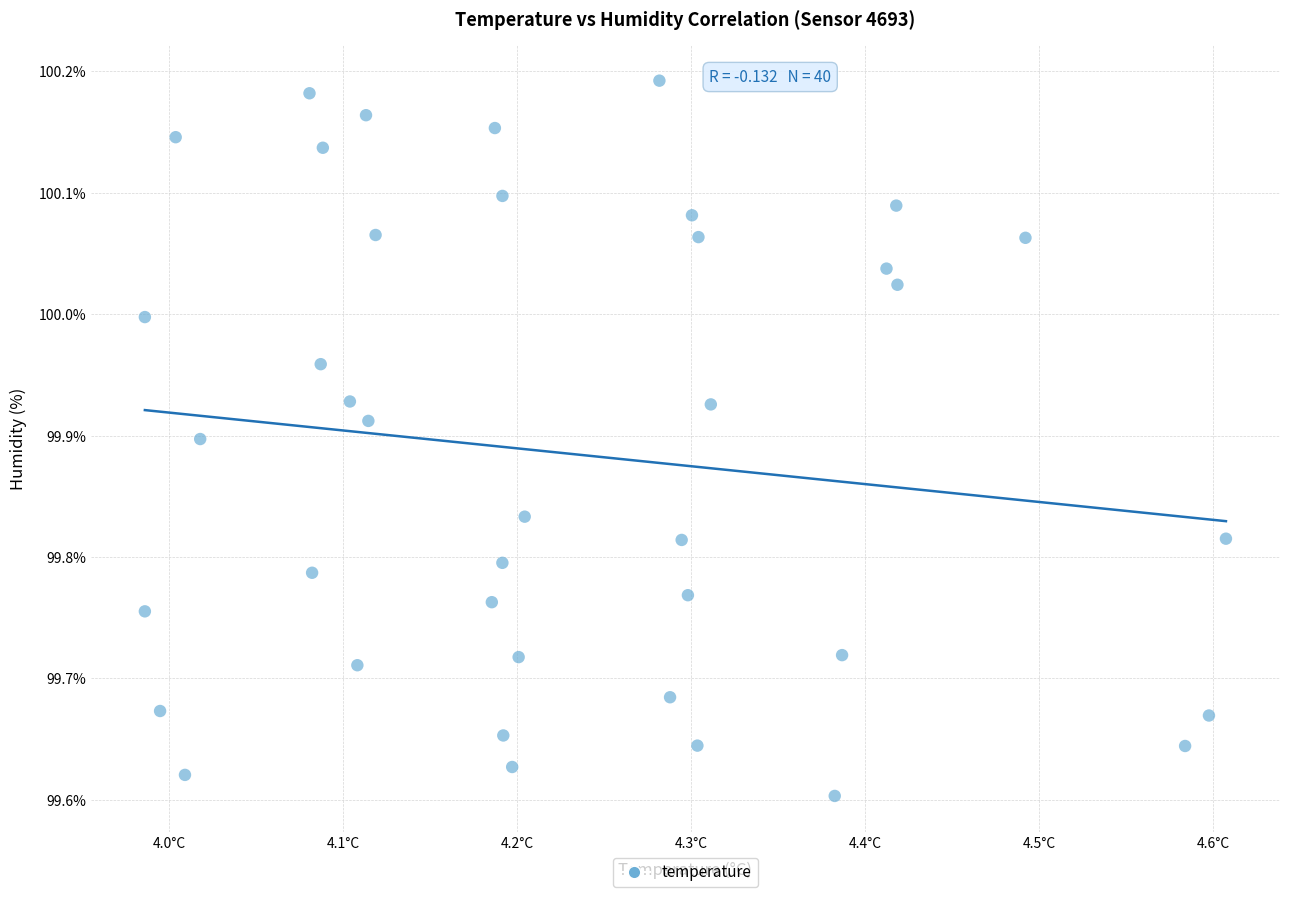

What is the range of Y values (max minus min)?

0.6